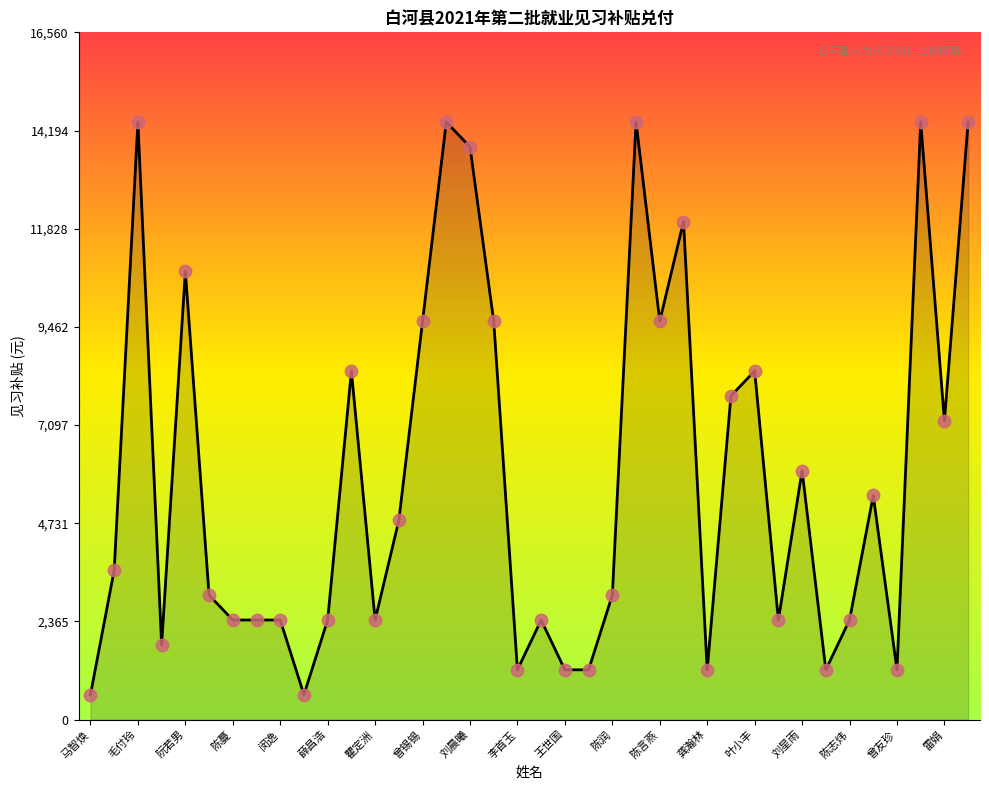

What is the difference between the maximum and minimum values?

13800